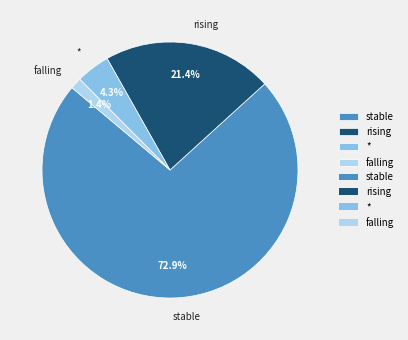

Is * the majority of the pie?

No